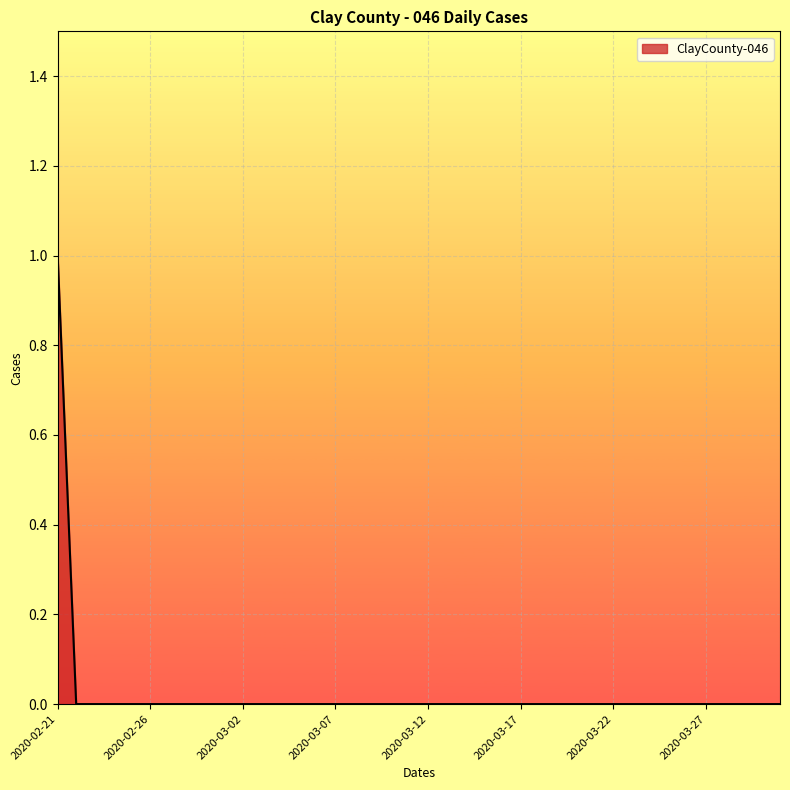

Does the chart display data point markers on the line(s)?

No